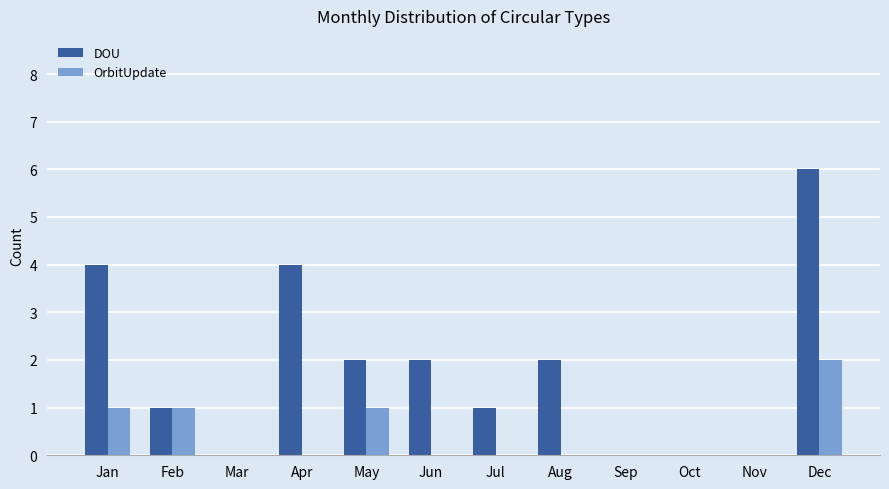

The value of DOU at Jan is 2. True or false?

False